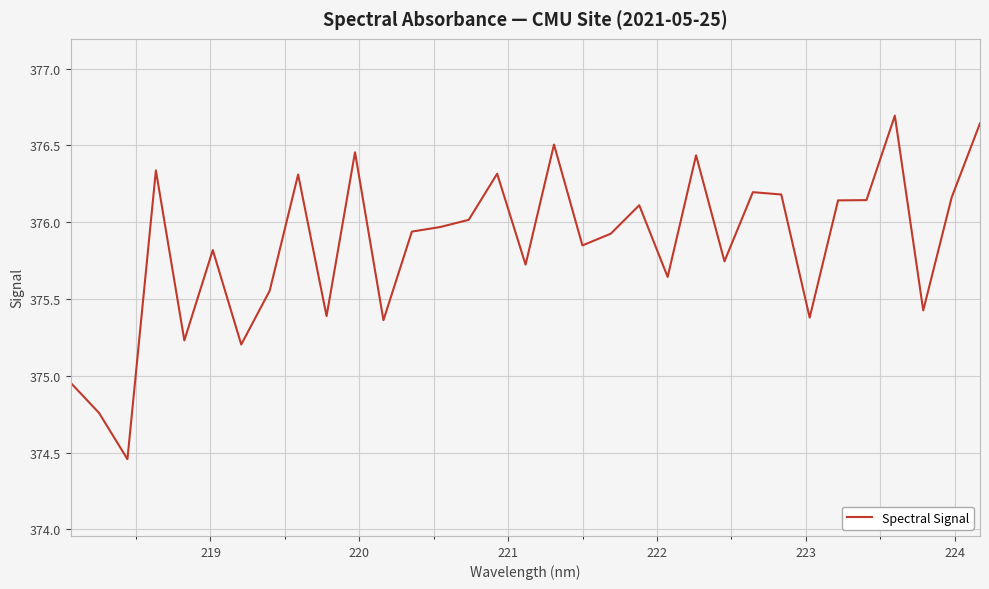

What is the difference between the maximum and minimum values?

2.2